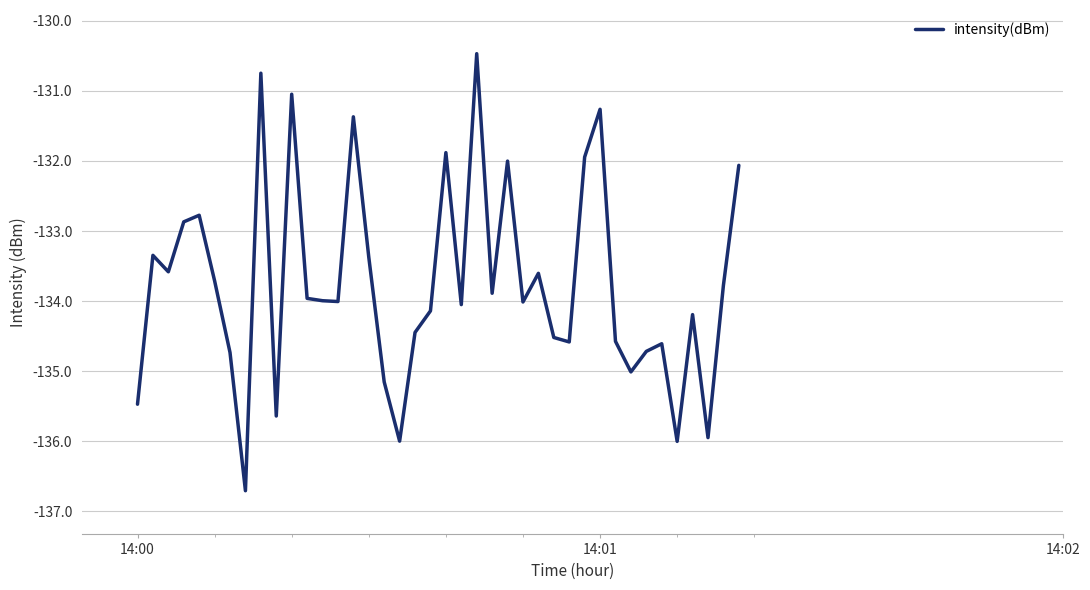

What is the smallest value displayed?

-136.7